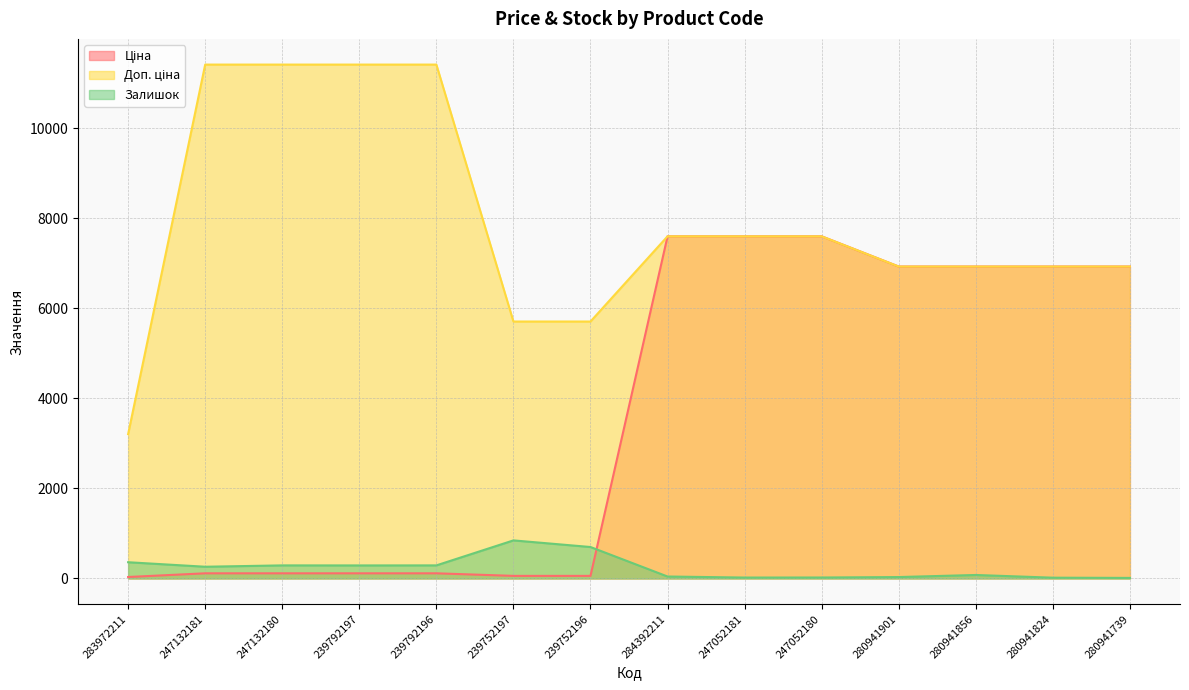

How many data points does each series have?

14